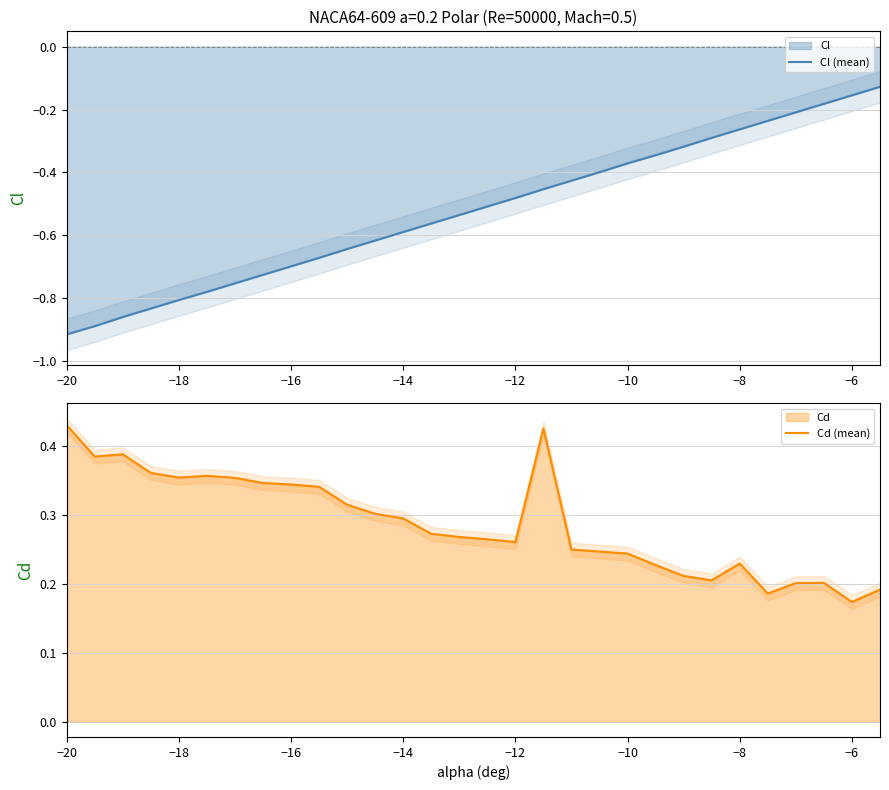

Does the chart display data point markers on the line(s)?

No